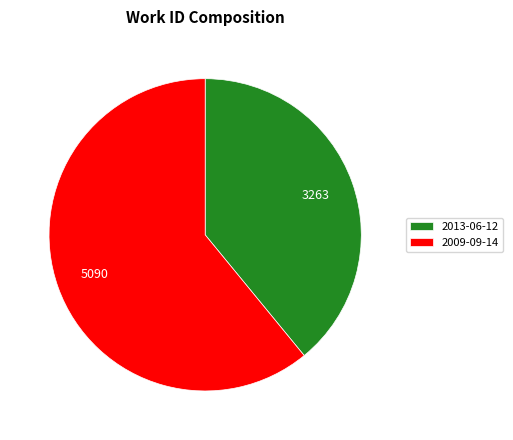

Which category has the smallest portion of the pie?

2013-06-12